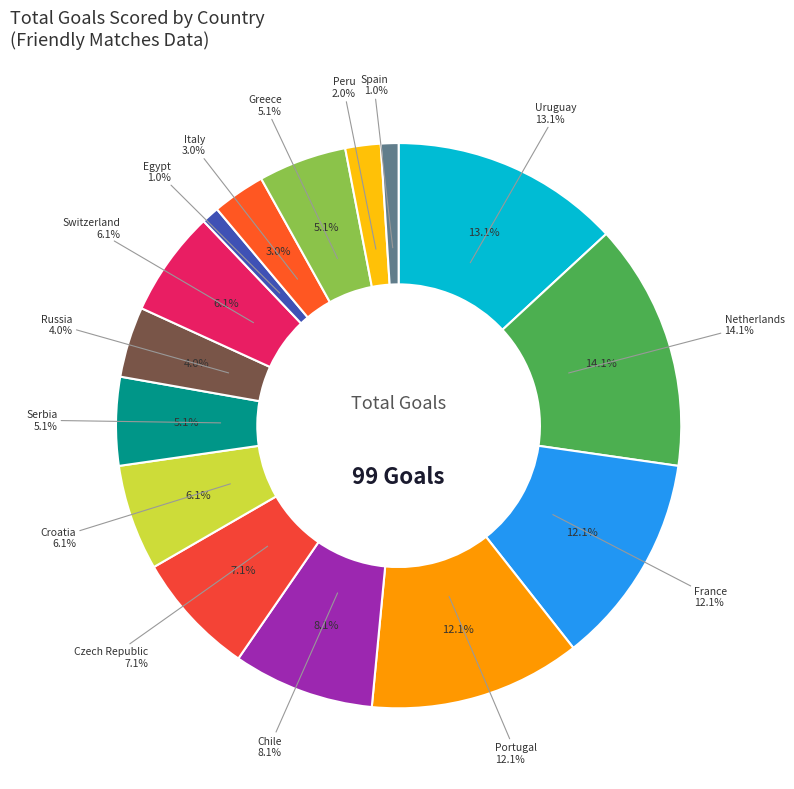

The Egypt slice represents 1% of the pie. True or false?

True